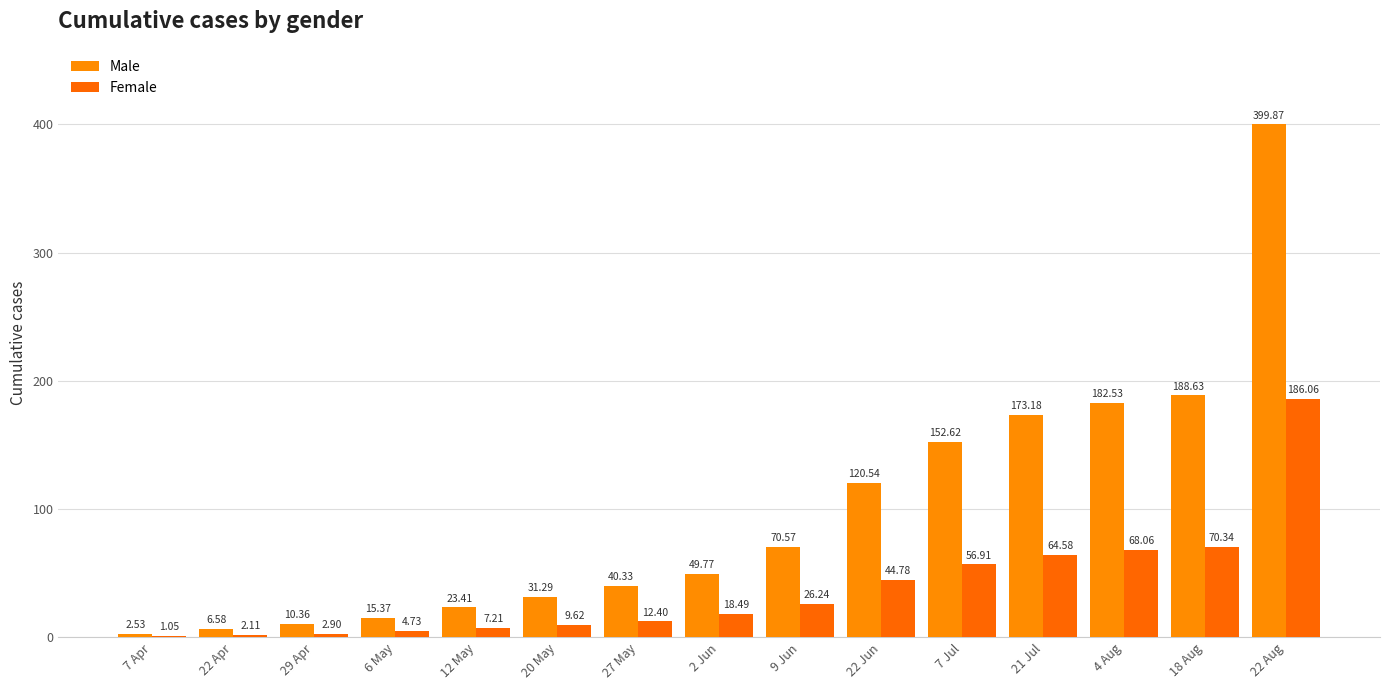

Count the number of data series in this chart.

2